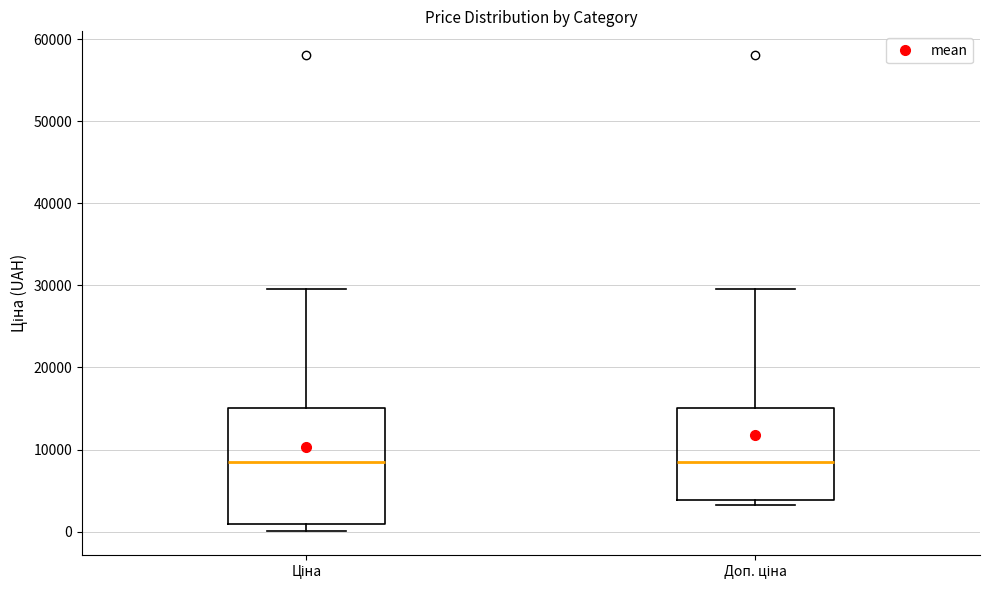

Where is the lower edge of the box for Доп. ціна on the y-axis? The values are not printed on the chart, so give them approximately, as read against the axis.

4000